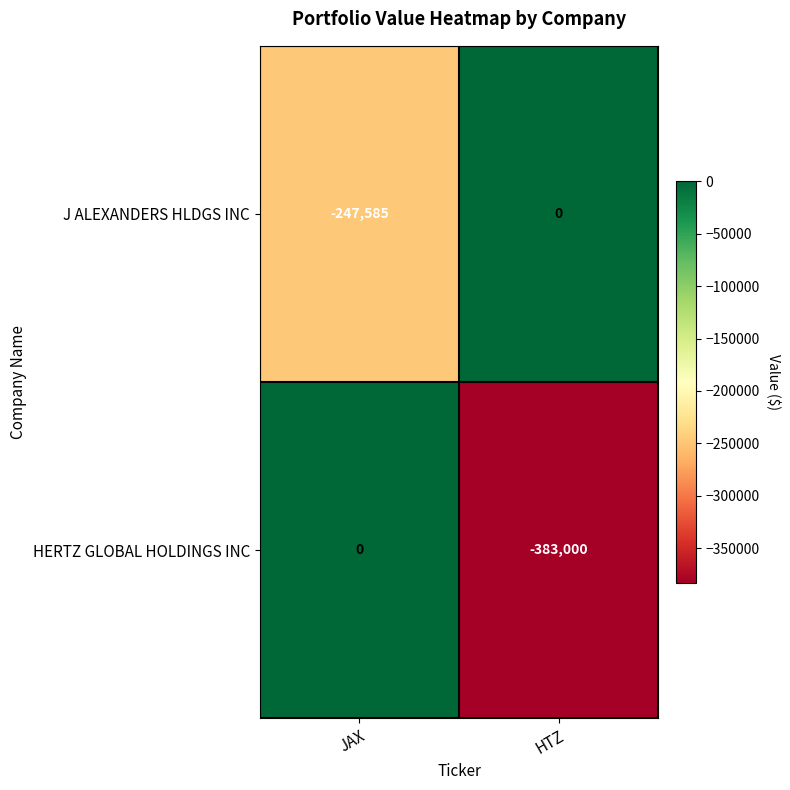

What is the total value across all series at HTZ?

-383000